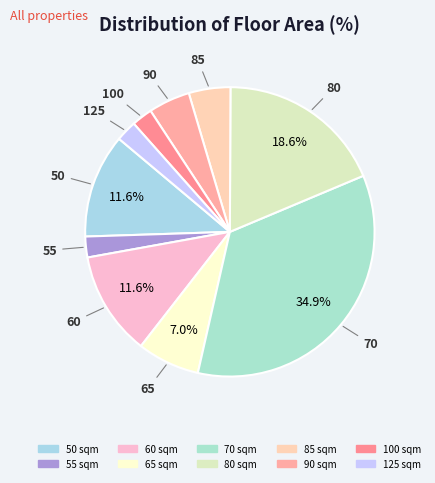

To the nearest percent, what is the difference between the largest and smallest slice percentages?

33%